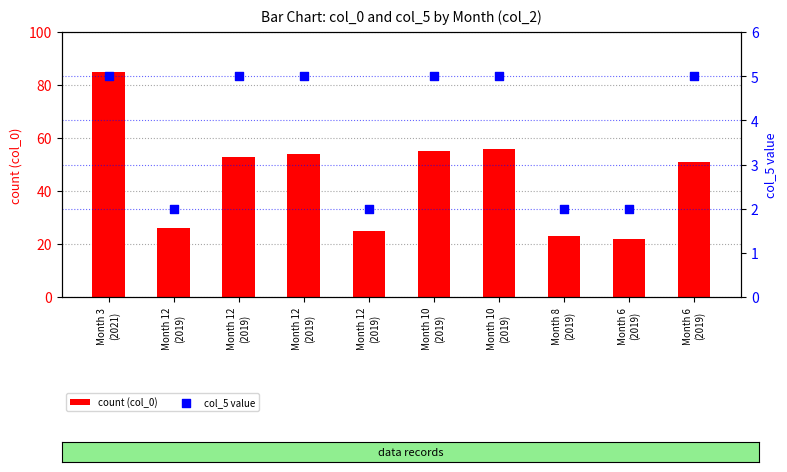

At how many categories does at least one series exceed 25?

7